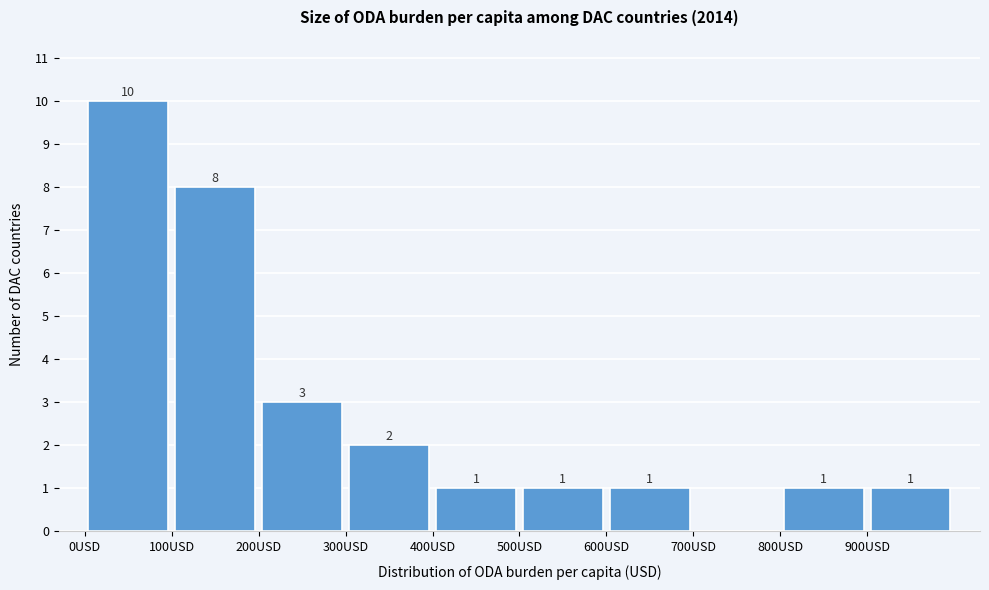

Which range on the x-axis has the tallest bar?

0 to 100